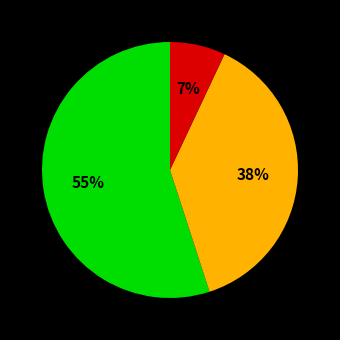

Is there a majority slice in this chart?

Yes